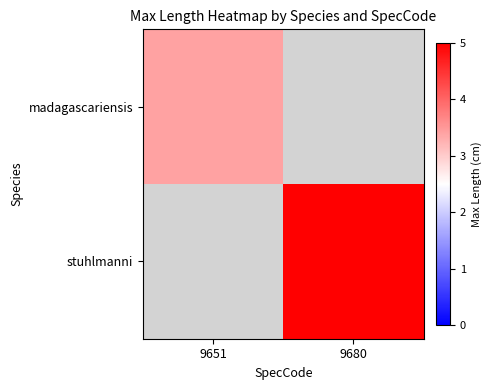

Between 9651 and 9680, which is larger?

9680